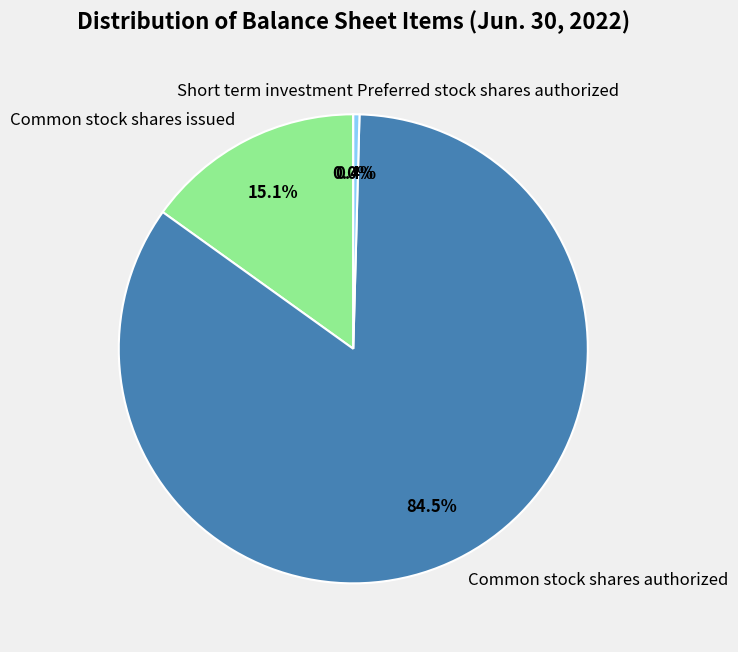

Which has a higher value, Preferred stock shares authorized or Common stock shares issued?

Common stock shares issued